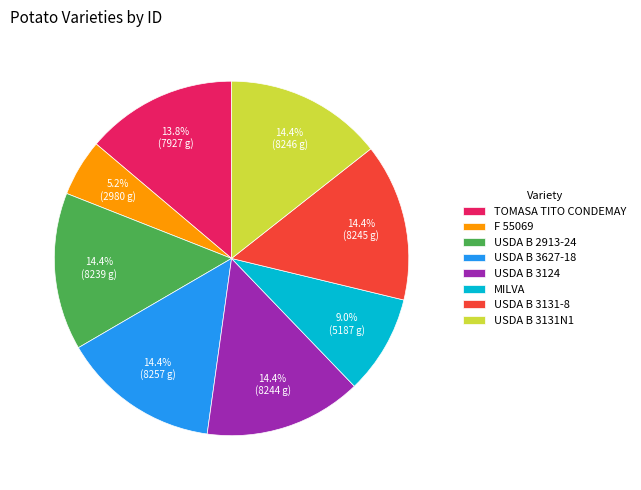

Which slice is the smallest?

F 55069